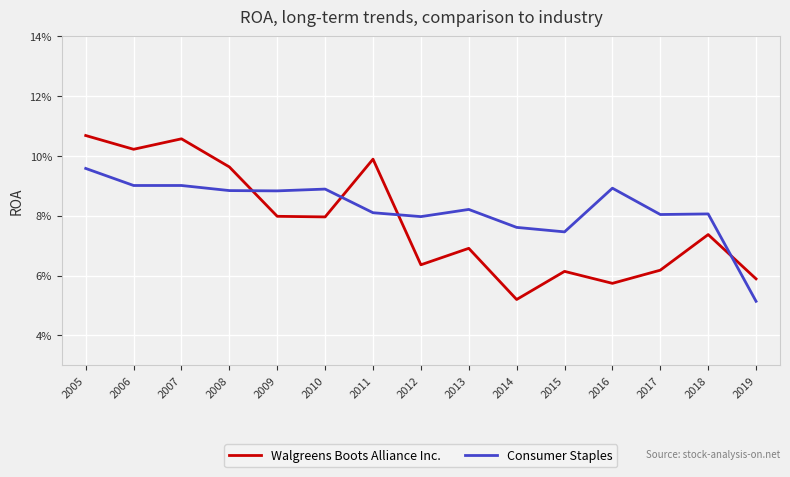

Where do Walgreens Boots Alliance Inc. and Consumer Staples first cross each other?

2008 and 2009